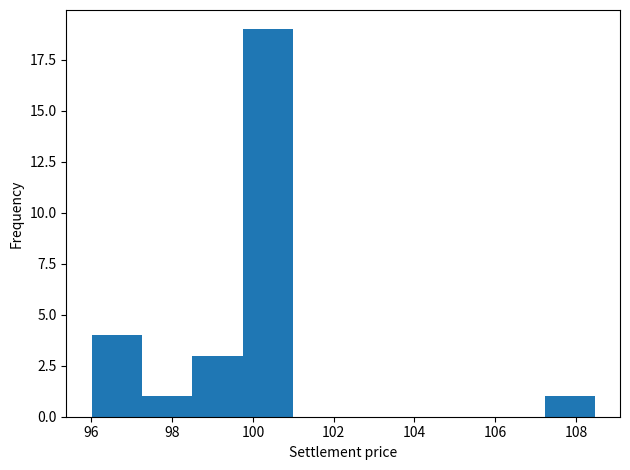

Over which range of the x-axis is the bar tallest?

99.8 to 101.0